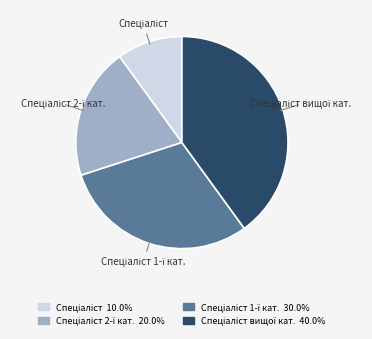

Count the number of slices in the pie.

4